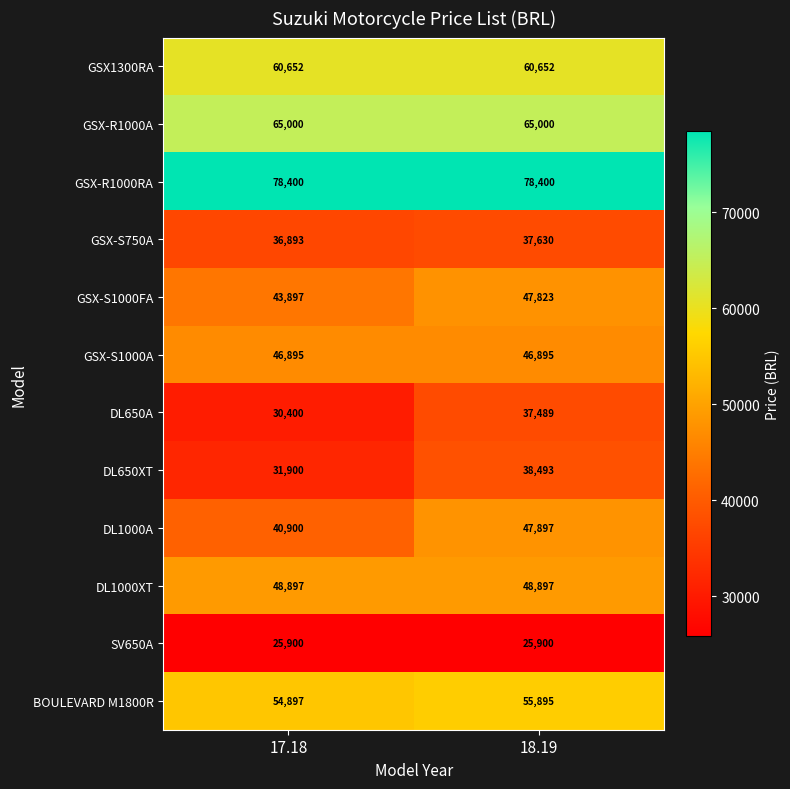

Reading left to right, extract all data points from this chart.

GSX1300RA: 60652	60652
GSX-R1000A: 65000	65000
GSX-R1000RA: 78400	78400
GSX-S750A: 36893	37630
GSX-S1000FA: 43897	47823
GSX-S1000A: 46895	46895
DL650A: 30400	37489
DL650XT: 31900	38493
DL1000A: 40900	47897
DL1000XT: 48897	48897
SV650A: 25900	25900
BOULEVARD M1800R: 54897	55895